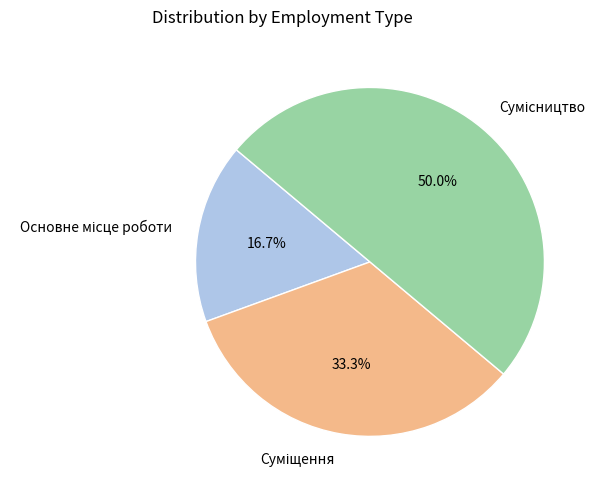

What is the change in value from Основне місце роботи to Суміщення?

+1